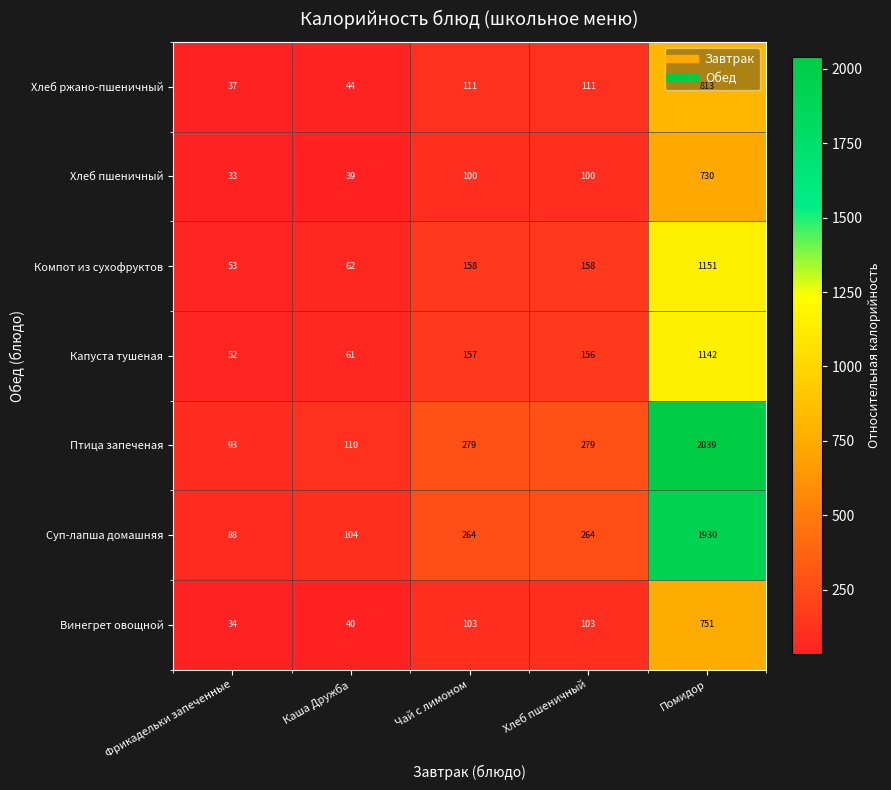

Between Фрикадельки запеченные and Чай с лимоном, which series saw the biggest shift?

Птица запеченая